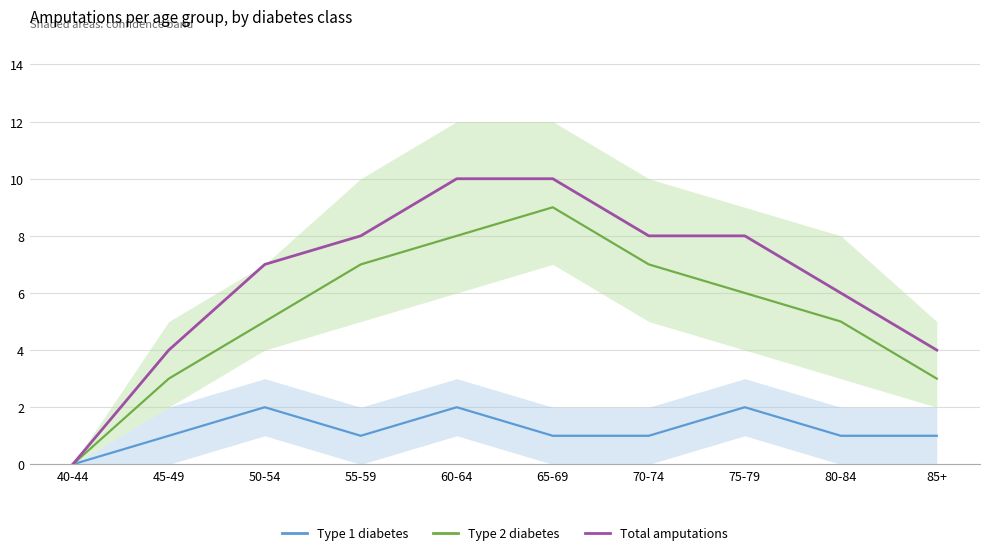

What is the spread (max minus min) of values at 55-59?

7